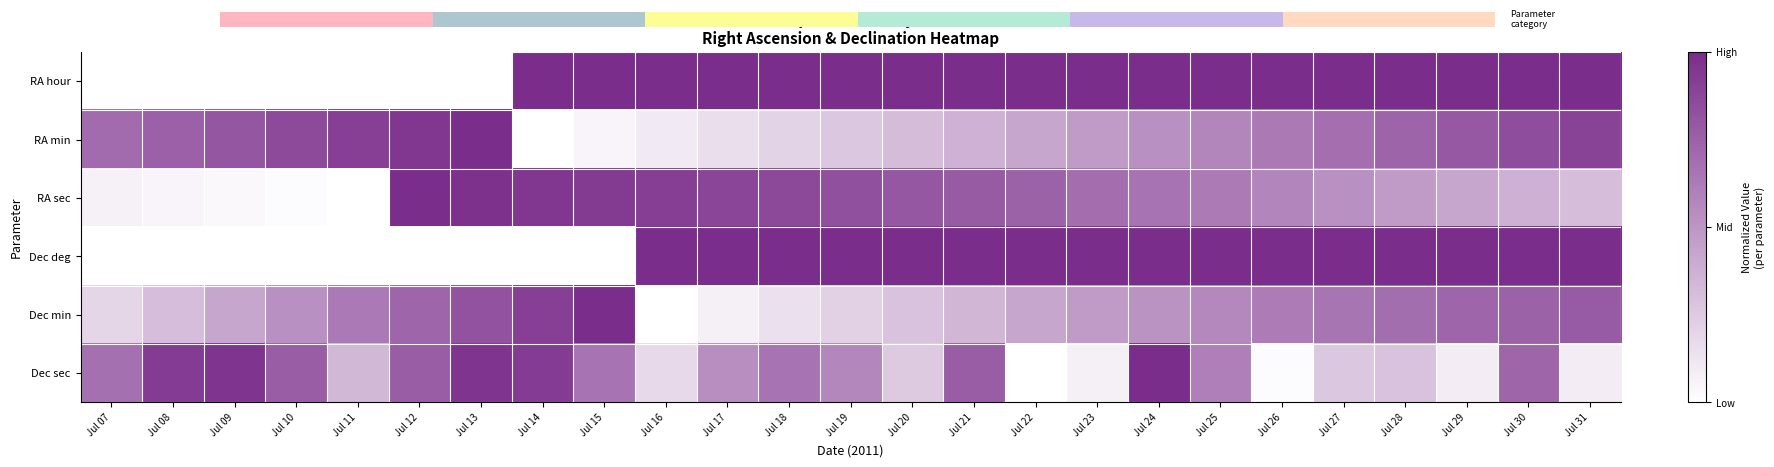

Is the value of Dec sec at Jul 19 greater than the value of RA min at Jul 27?

No